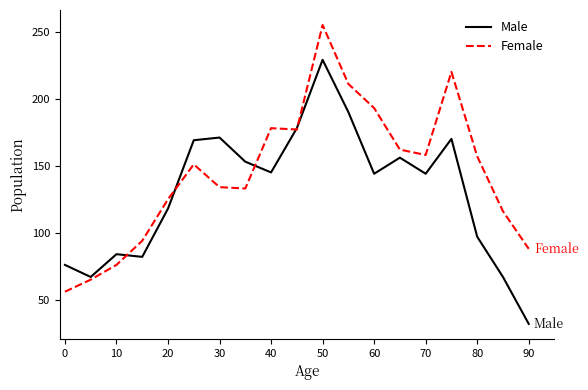

Rank the series by their average value, from highest to lowest.

Female, Male